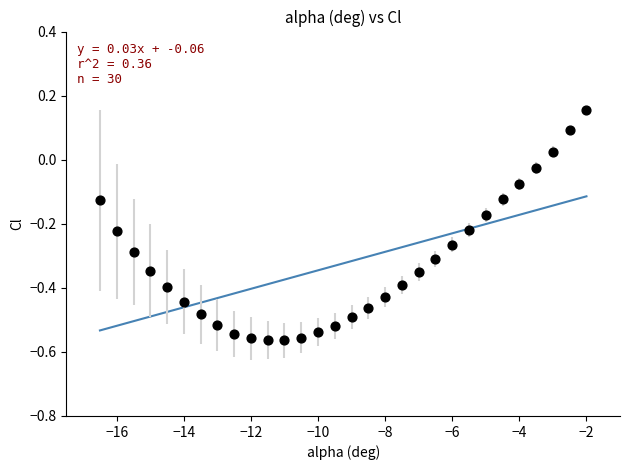

What is the range of Y values (max minus min)?

0.7